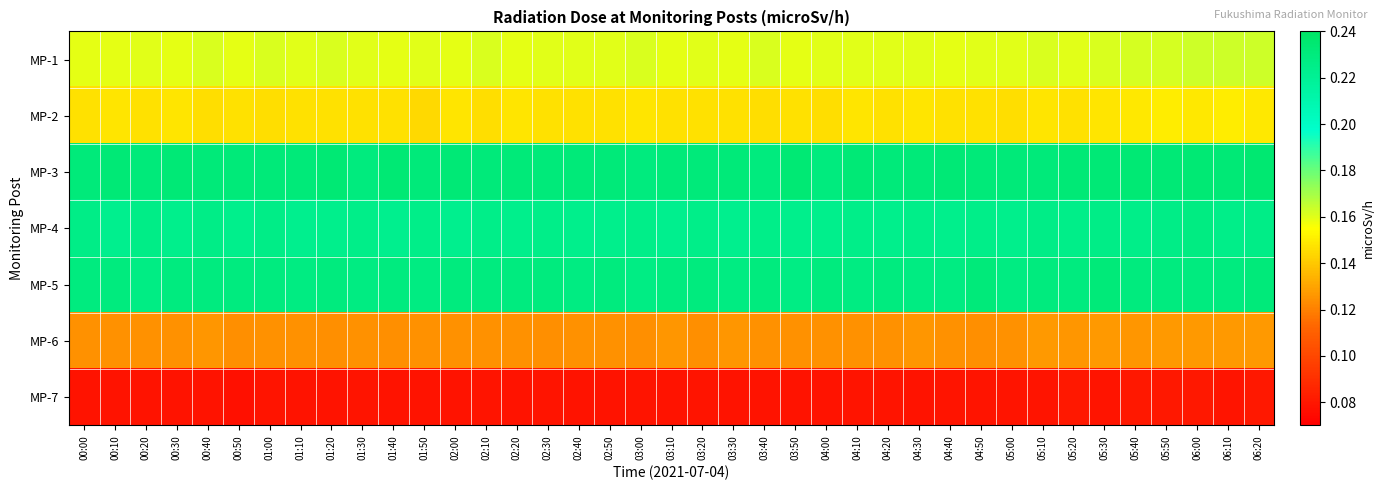

What is the maximum value shown in the chart?

0.2